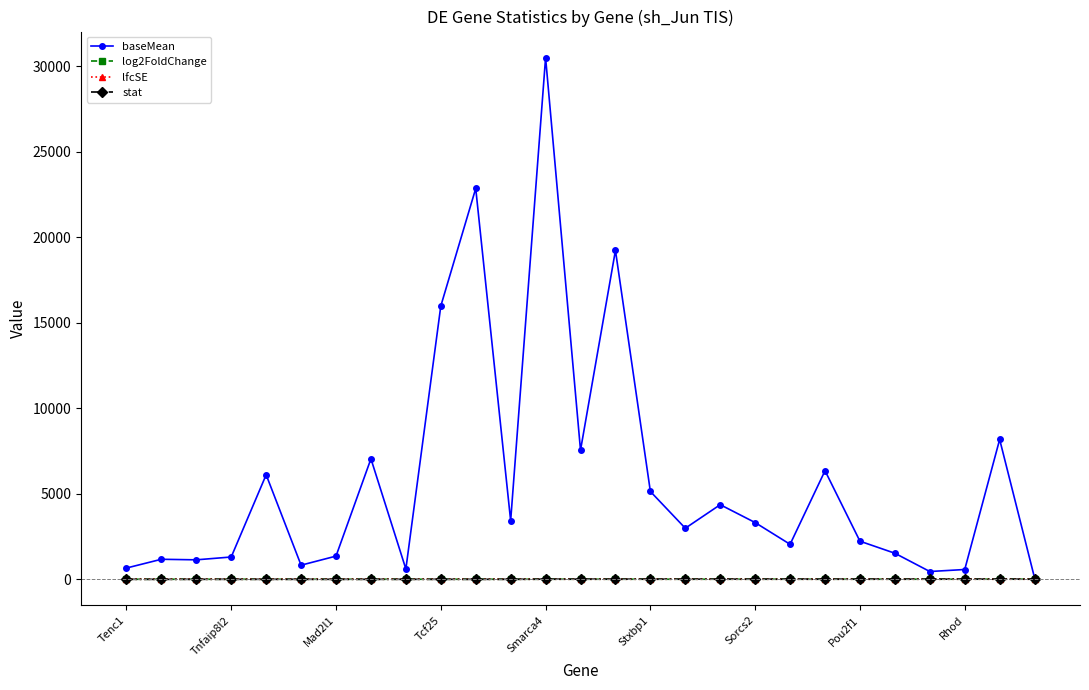

At how many categories does at least one series exceed 11024?

4